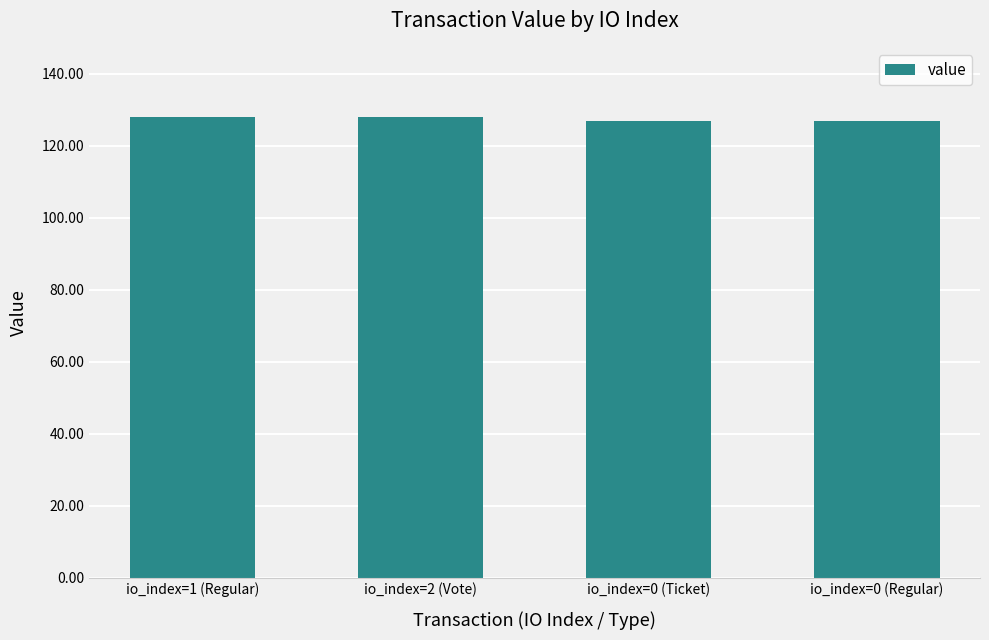

Reading left to right, what are all the values shown in this chart?

io_index=1 (Regular)=128.0	io_index=2 (Vote)=128.0	io_index=0 (Ticket)=127.0	io_index=0 (Regular)=127.0